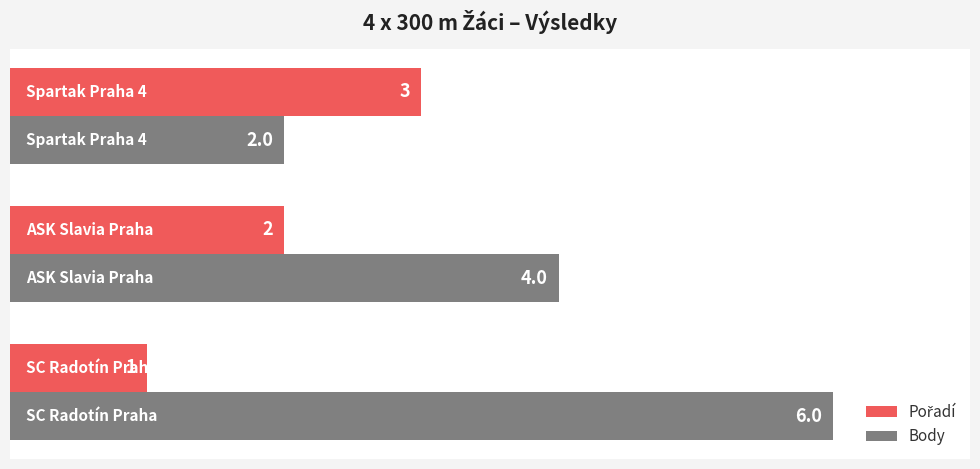

Which series has the largest range (max minus min)?

Body